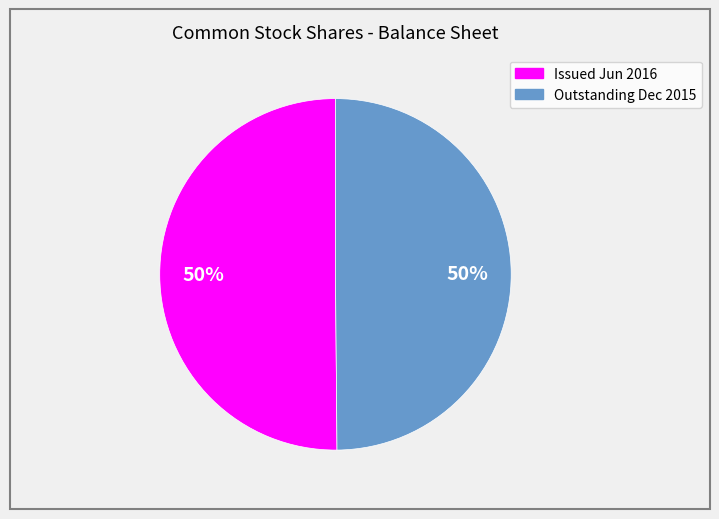

To the nearest percent, what is the average slice percentage?

50%